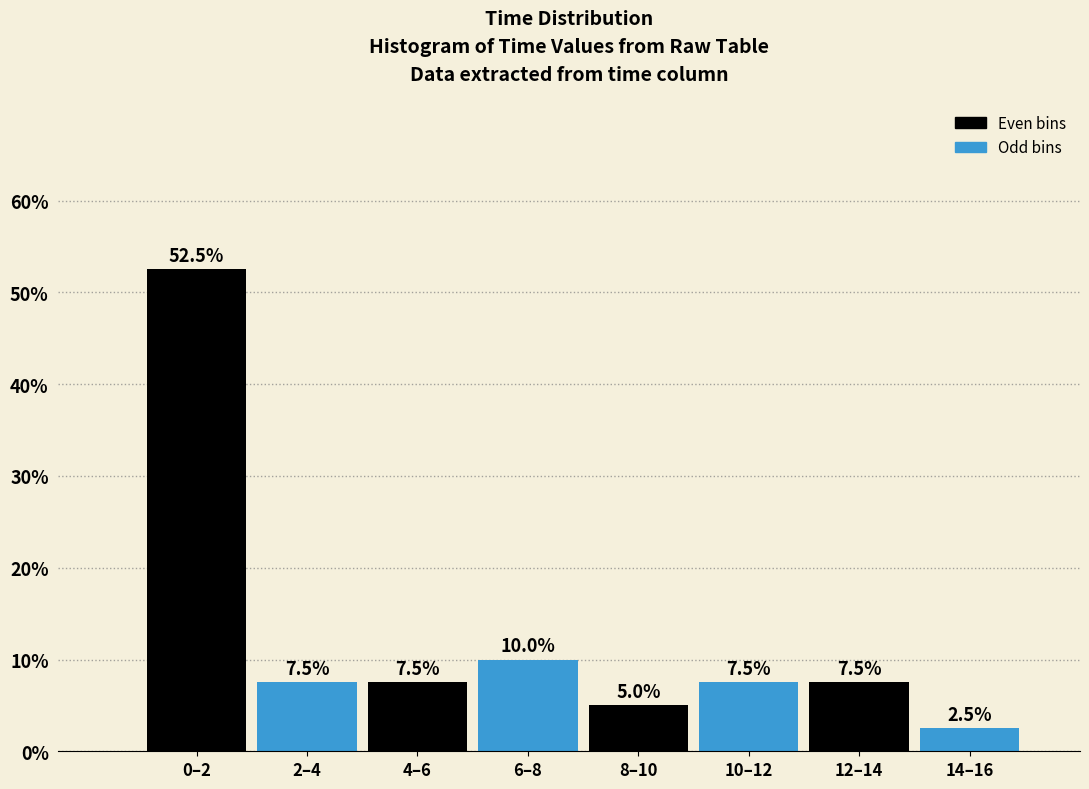

Reading right to left, extract all data points from this chart.

2.5	7.5	7.5	5.0	10.0	7.5	7.5	52.5